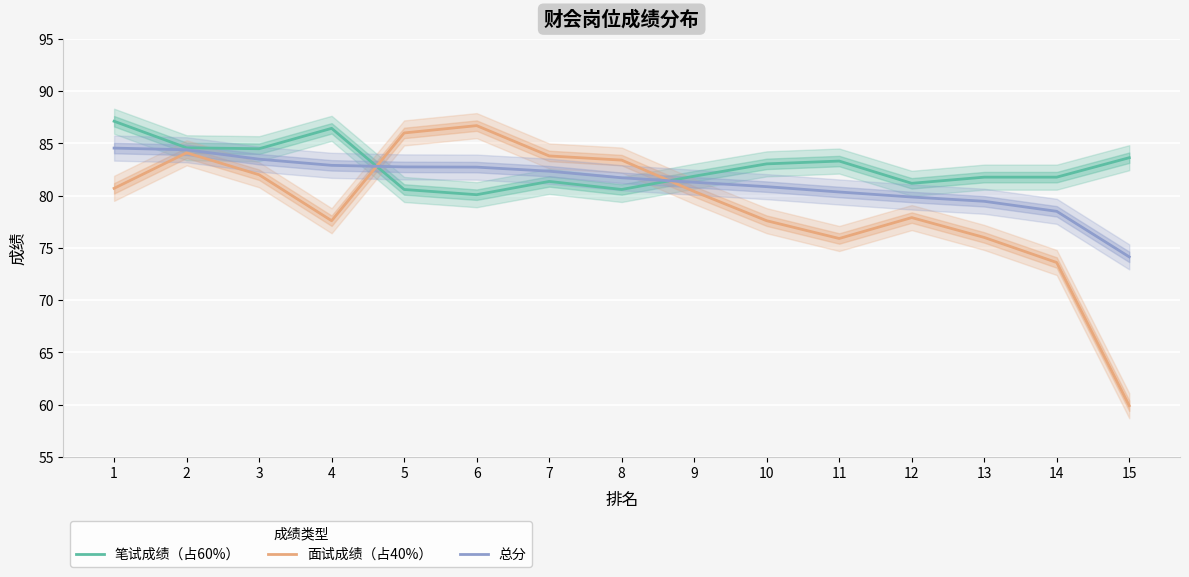

Is the value of 面试成绩（占40%） at 3 greater than the value of 笔试成绩（占60%） at 1?

No